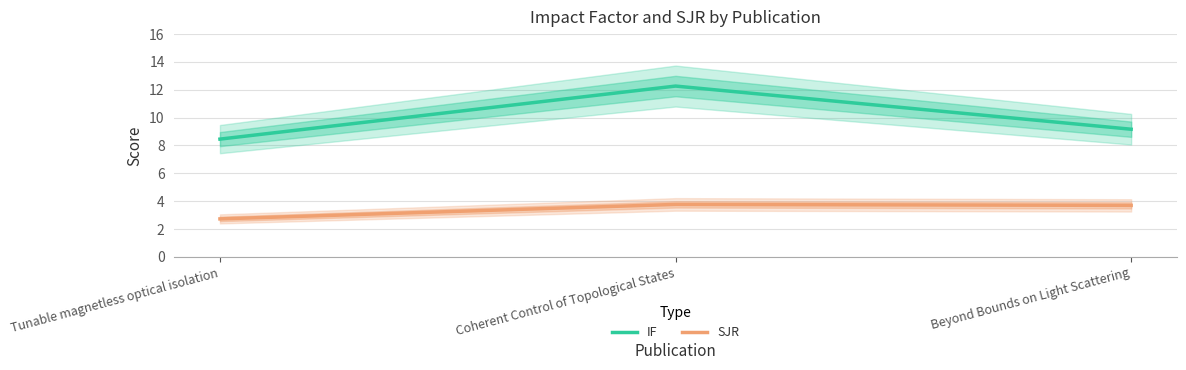

True or false: SJR has a value of 1.4 at Beyond Bounds on Light Scattering.

False